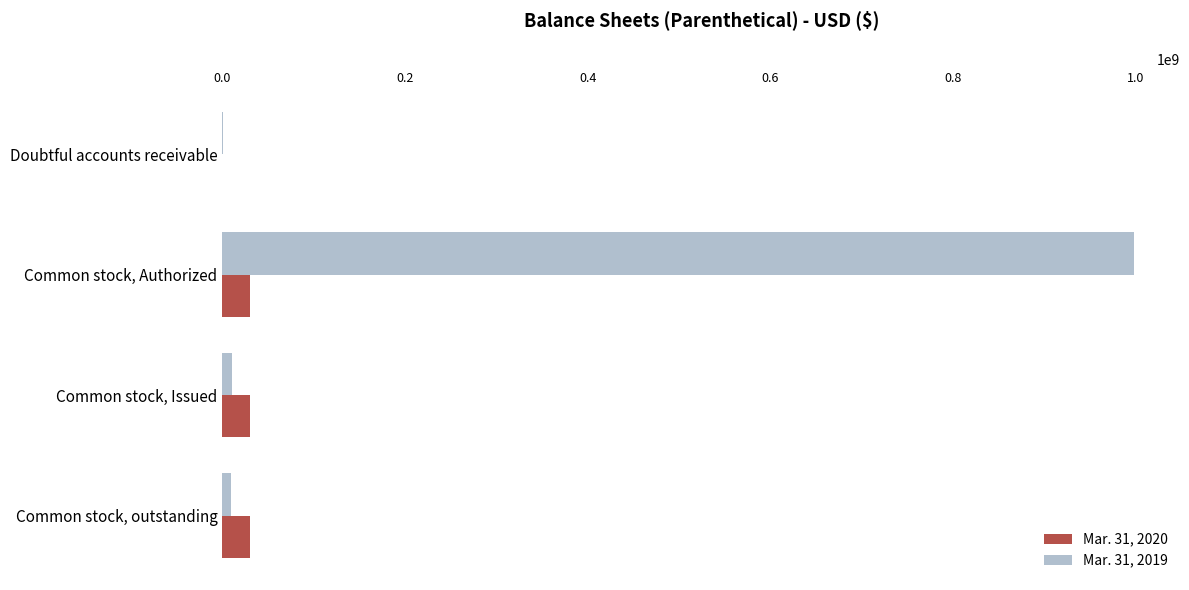

How many distinct data groups are displayed?

2